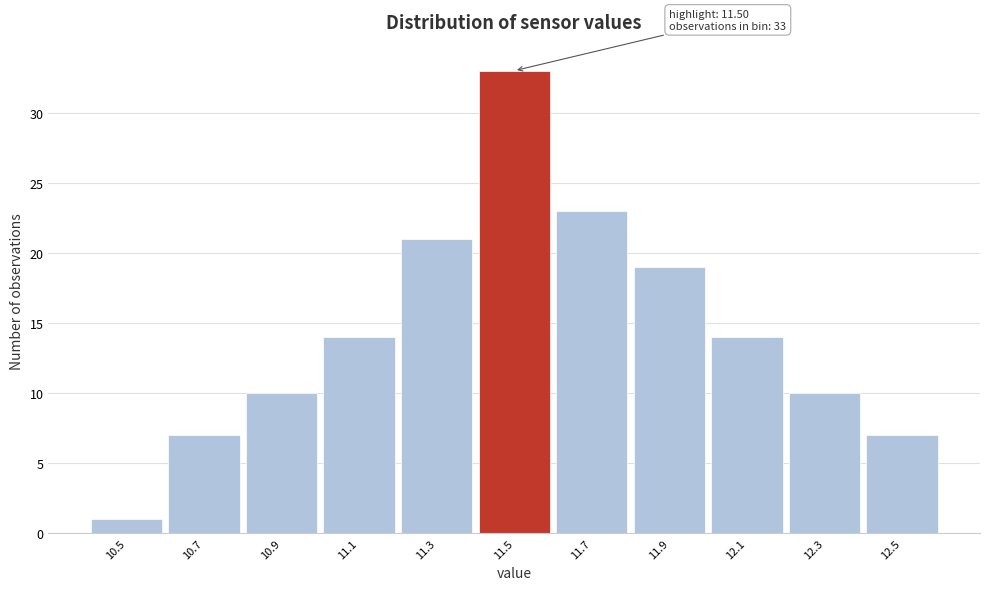

Over which range of the x-axis is the bar tallest?

11.4 to 11.6